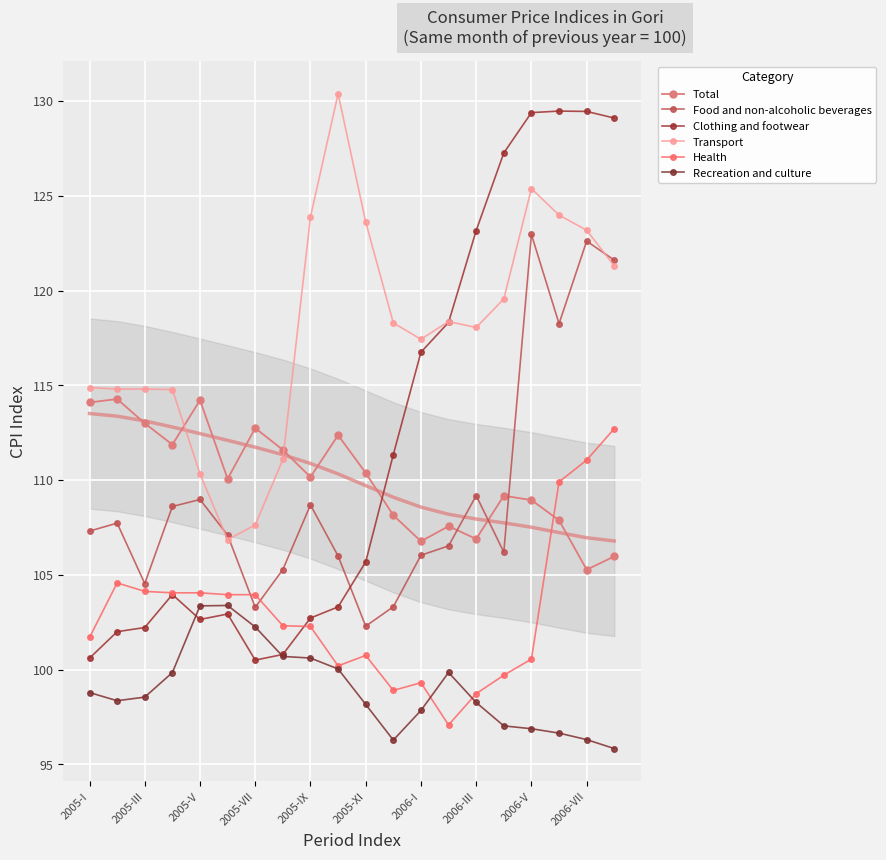

Between which two adjacent categories do Total and Clothing and footwear first intersect?

10 and 11